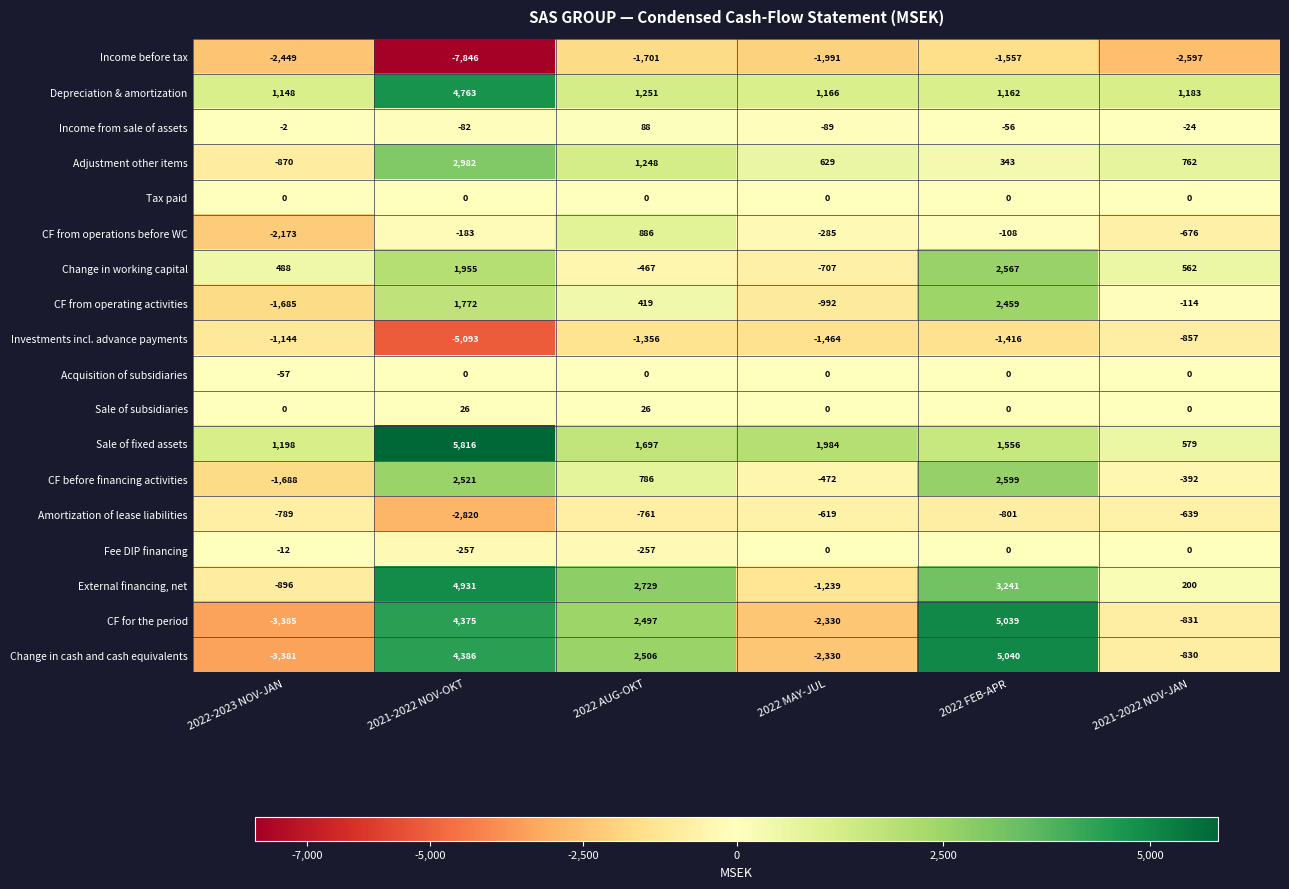

What is the difference between the highest and lowest values at 2022-2023 NOV-JAN?

4583